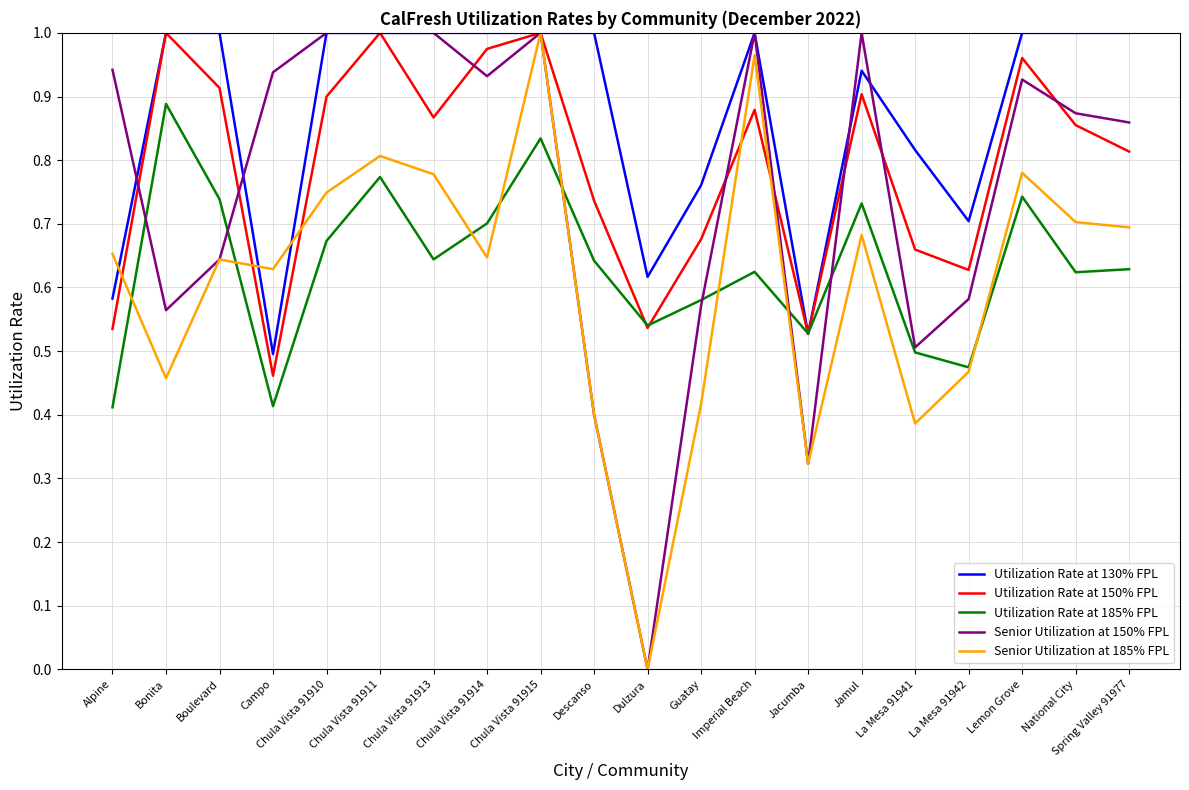

The Utilization Rate at 150% FPL series shows 0.2 at Guatay. True or false?

False